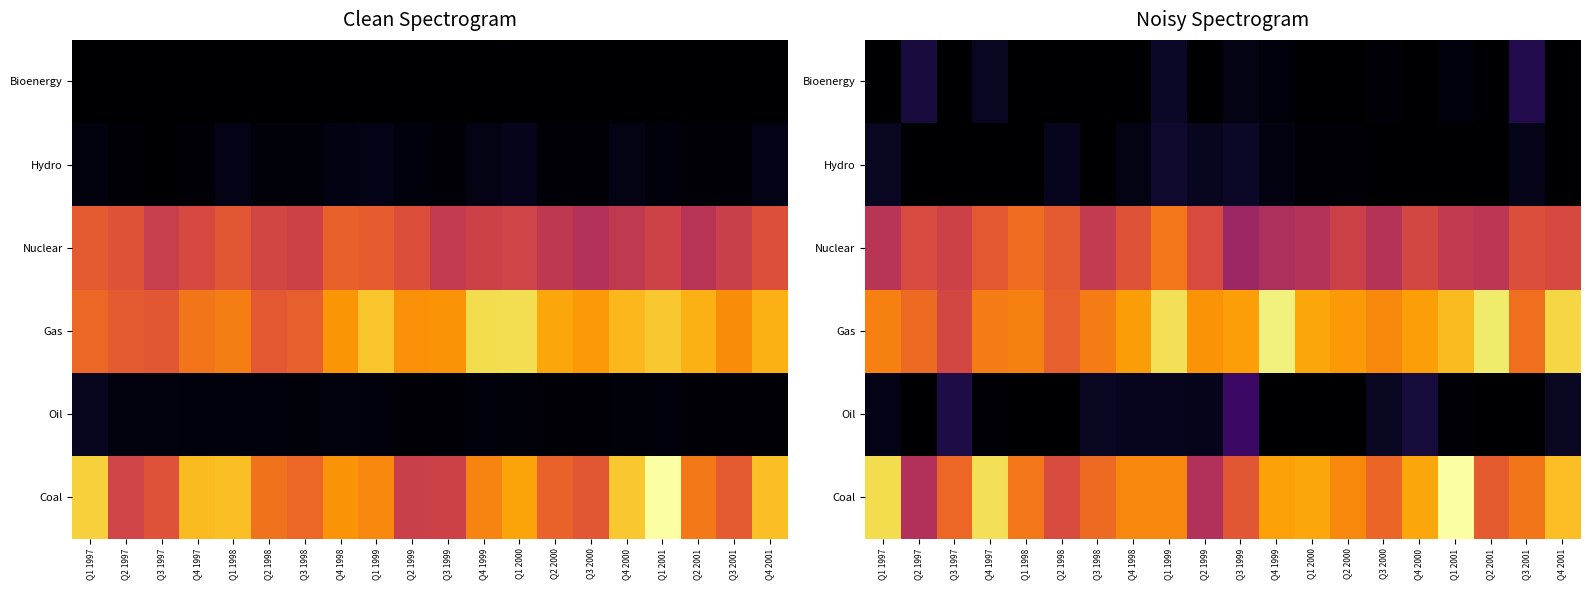

Rank the categories by Nuclear value from lowest to highest.

Q3 1999, Q4 1999, Q1 2000, Q3 2000, Q1 1997, Q2 2001, Q1 2001, Q3 1998, Q3 1997, Q2 2000, Q4 2000, Q4 2001, Q2 1997, Q2 1999, Q3 2001, Q4 1998, Q4 1997, Q2 1998, Q1 1998, Q1 1999